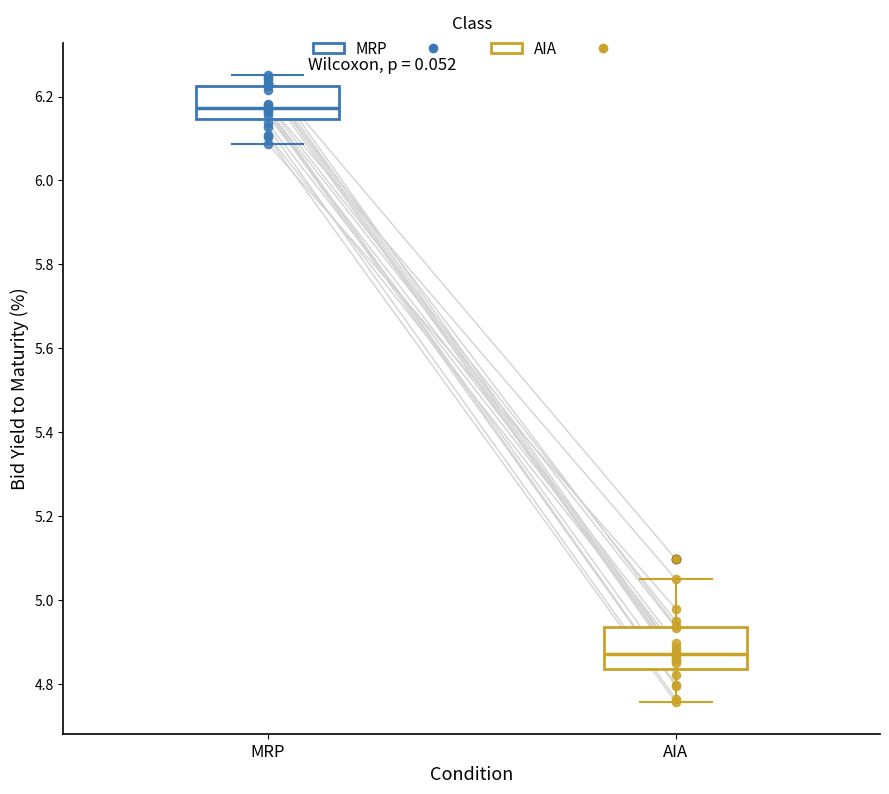

Reading left to right, read every box against the y-axis: the position of its median line, the range the box covers, and the ends of its whiskers. The values are not printed on the chart, so give them approximately, as read against the axis.

MRP: median 6.18, box 6.14 to 6.22, whiskers 6.08 to 6.26
AIA: median 4.88, box 4.84 to 4.94, whiskers 4.76 to 5.06